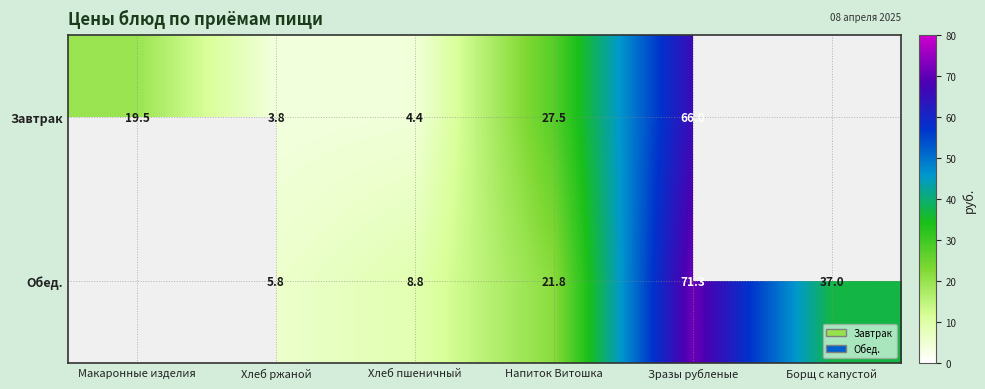

The Обед. series shows 18.4 at Борщ с капустой. True or false?

False